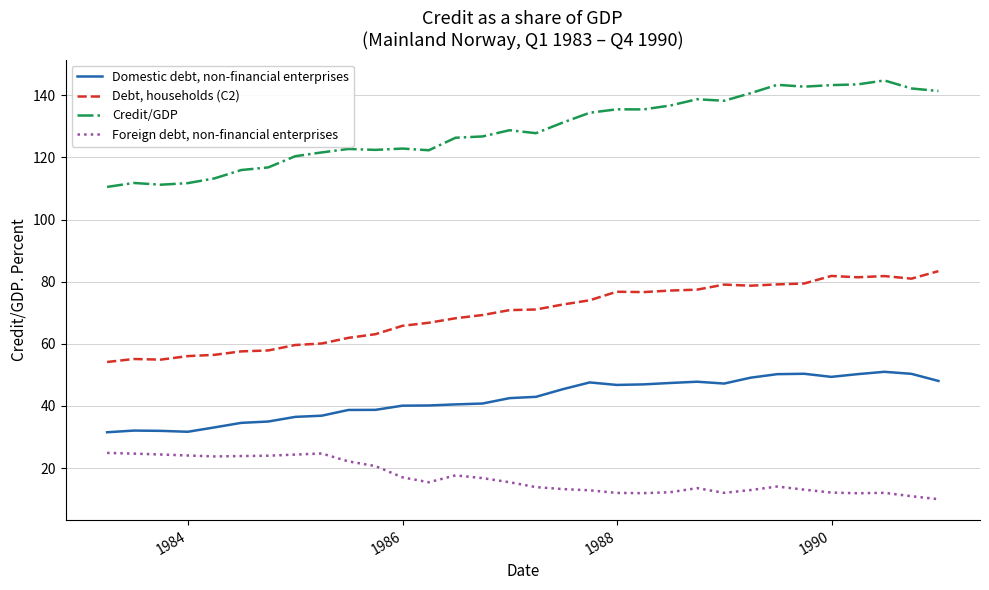

Rank the series by their maximum value, from highest to lowest.

Credit/GDP, Debt, households (C2), Domestic debt, non-financial enterprises, Foreign debt, non-financial enterprises